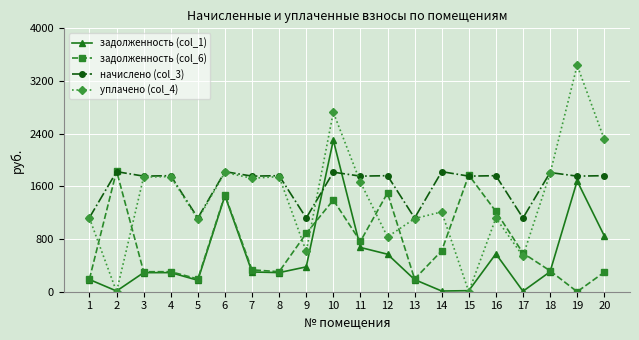

What is the maximum value shown in the chart?

3437.6